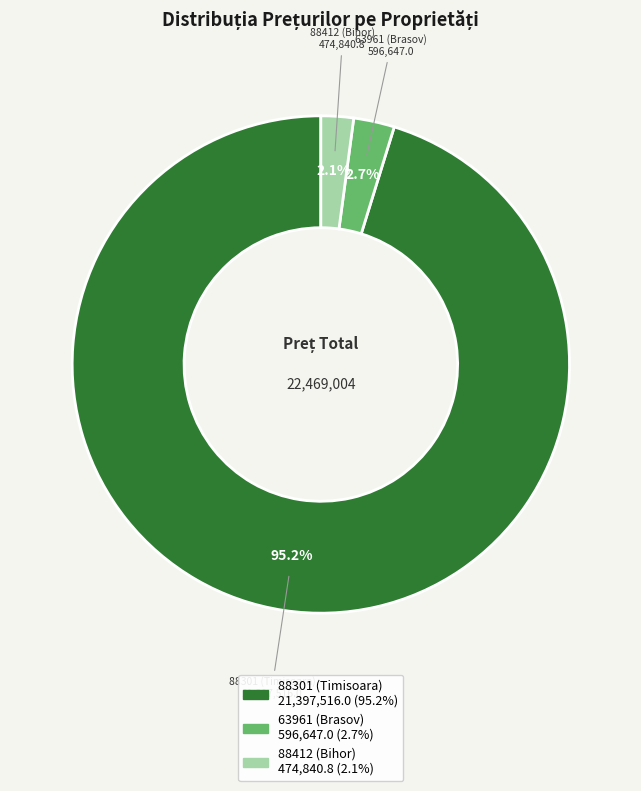

Count the number of slices in the pie.

3